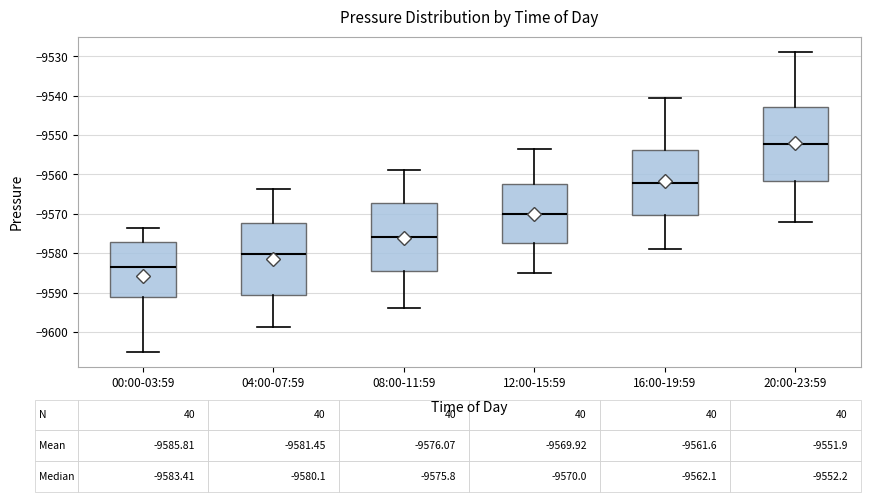

Which box's median line is the highest?

20:00-23:59